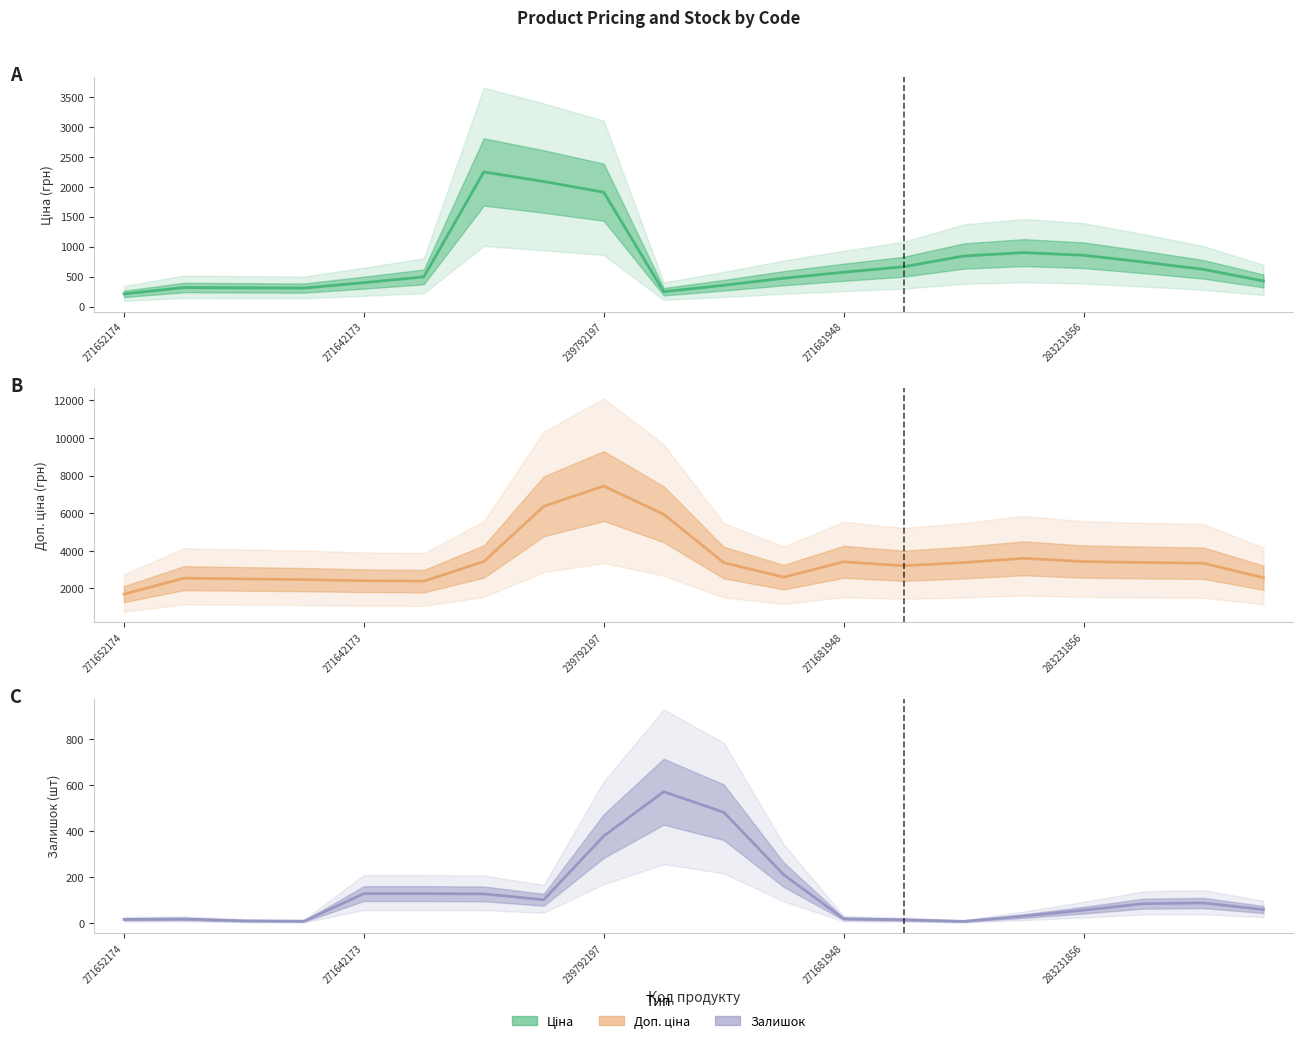

How many series are shown in this chart?

3